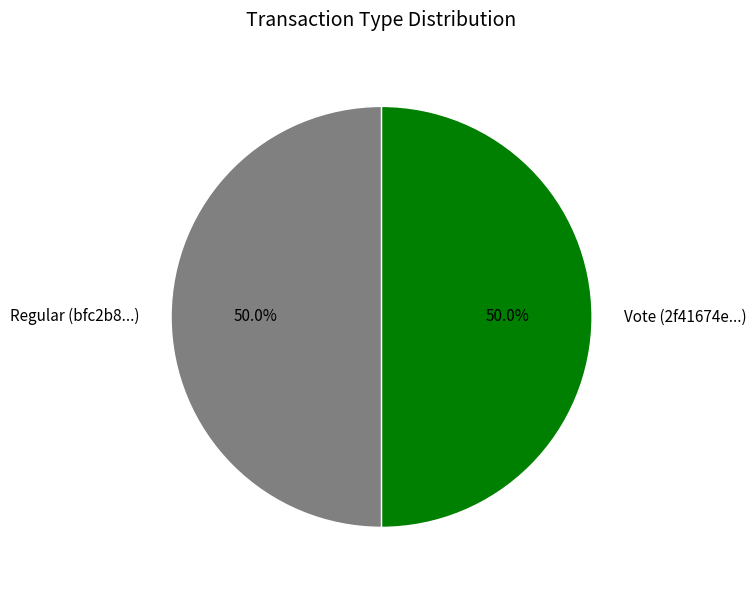

What percentage is NOT represented by Regular?

50.0%